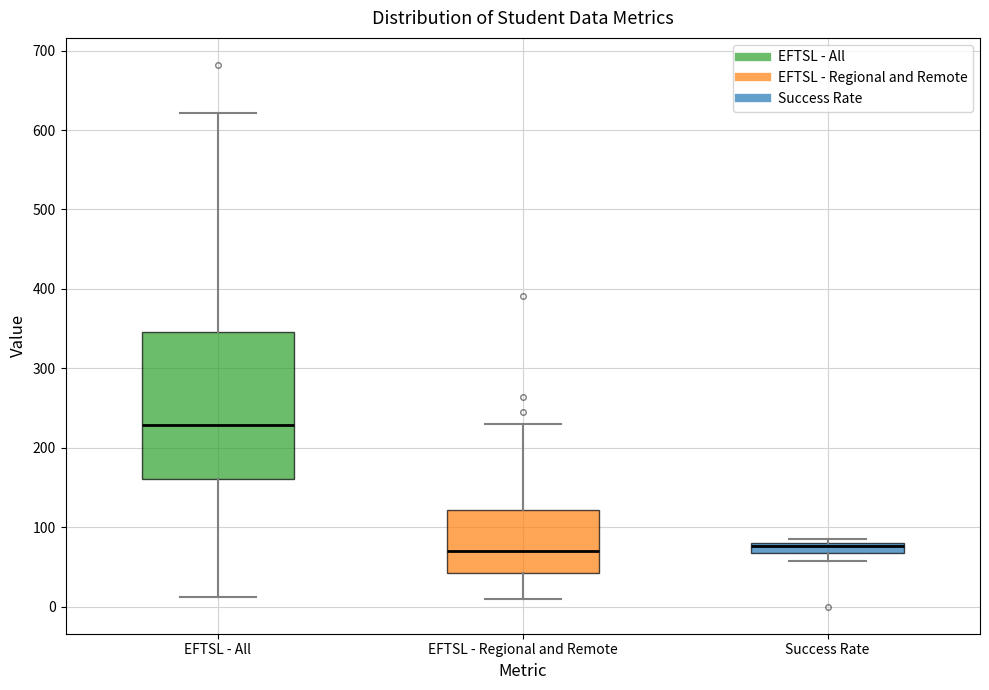

Where does the lower whisker of the box for EFTSL - All end on the y-axis? The values are not printed on the chart, so give them approximately, as read against the axis.

10